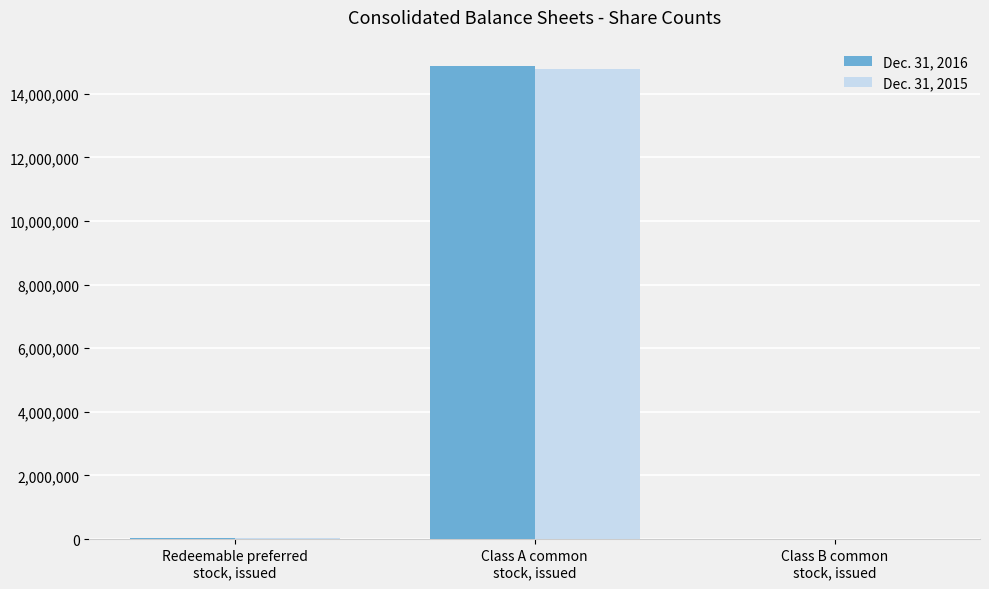

What is the total value across all series at Redeemable preferred
stock, issued?

74029